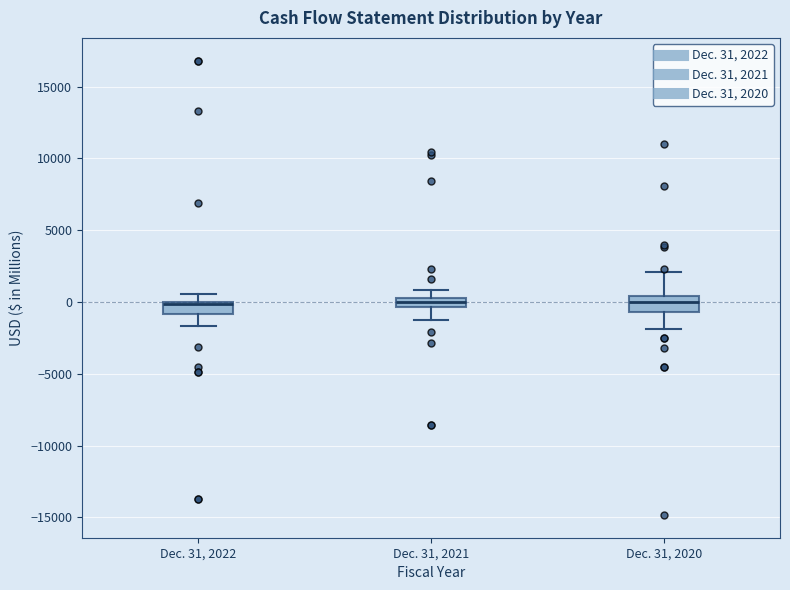

Where is the upper edge of the box for Dec. 31, 2022 on the y-axis? The values are not printed on the chart, so give them approximately, as read against the axis.

0